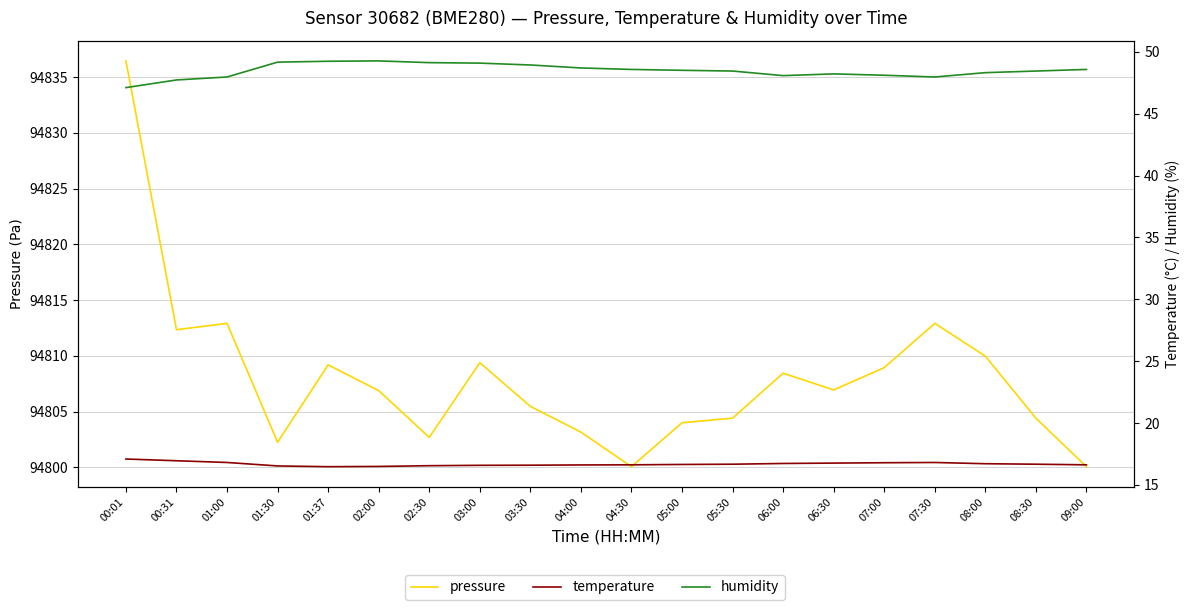

Reading left to right, transcribe all the data shown in this chart.

pressure: 94836.4	94812.3	94812.9	94802.2	94809.2	94806.9	94802.7	94809.4	94805.5	94803.2	94800.1	94804.0	94804.4	94808.4	94806.9	94808.9	94812.9	94810.0	94804.4	94800.1
temperature: 17.1	16.9	16.8	16.5	16.5	16.5	16.6	16.6	16.6	16.6	16.6	16.6	16.7	16.7	16.8	16.8	16.8	16.7	16.7	16.6
humidity: 47.1	47.7	48.0	49.2	49.2	49.3	49.1	49.1	48.9	48.7	48.6	48.5	48.5	48.1	48.2	48.1	48.0	48.3	48.5	48.6